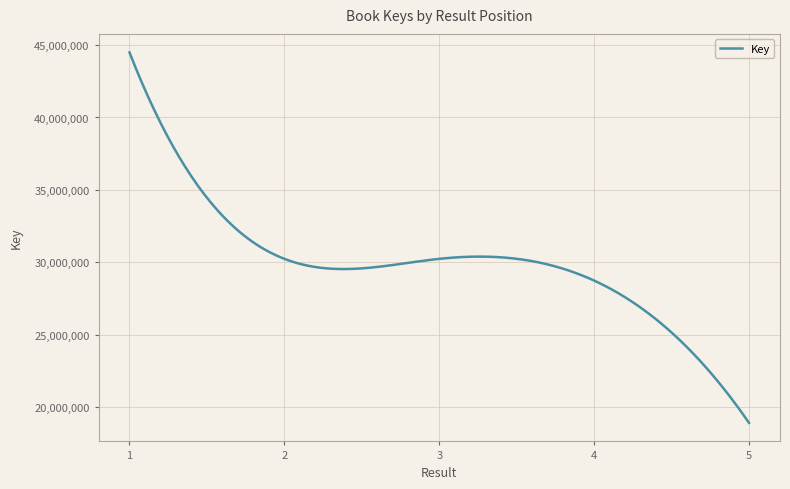

What is the difference between the maximum and minimum values?

25601250.0